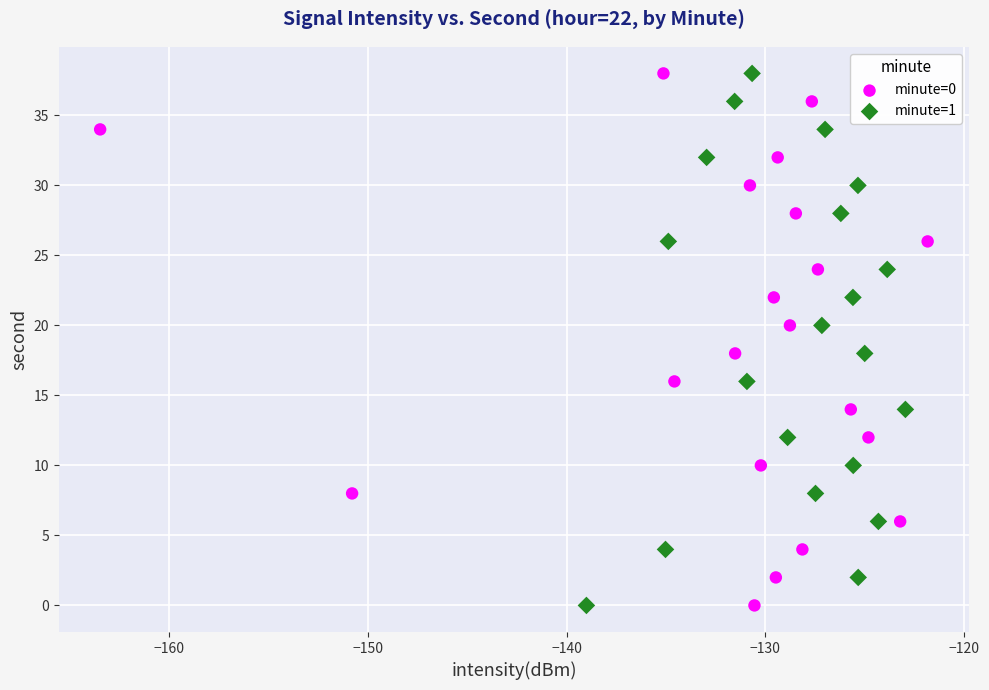

What are all the series names shown in the legend?

minute=0, minute=1